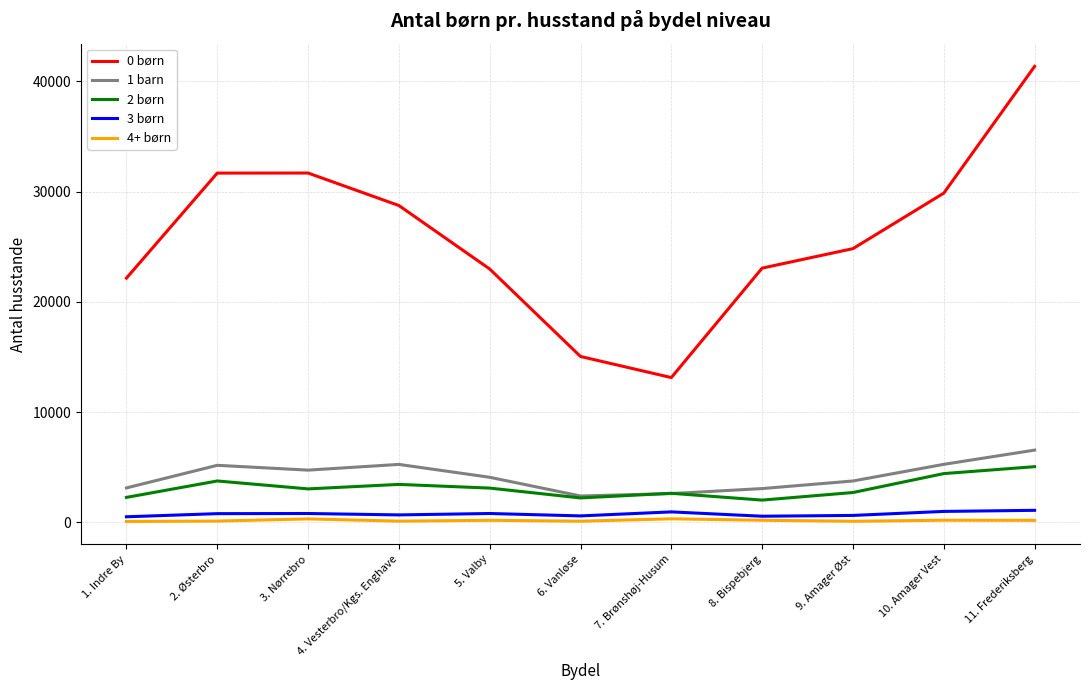

Between 3. Nørrebro and 8. Bispebjerg, which series saw the biggest shift?

0 børn